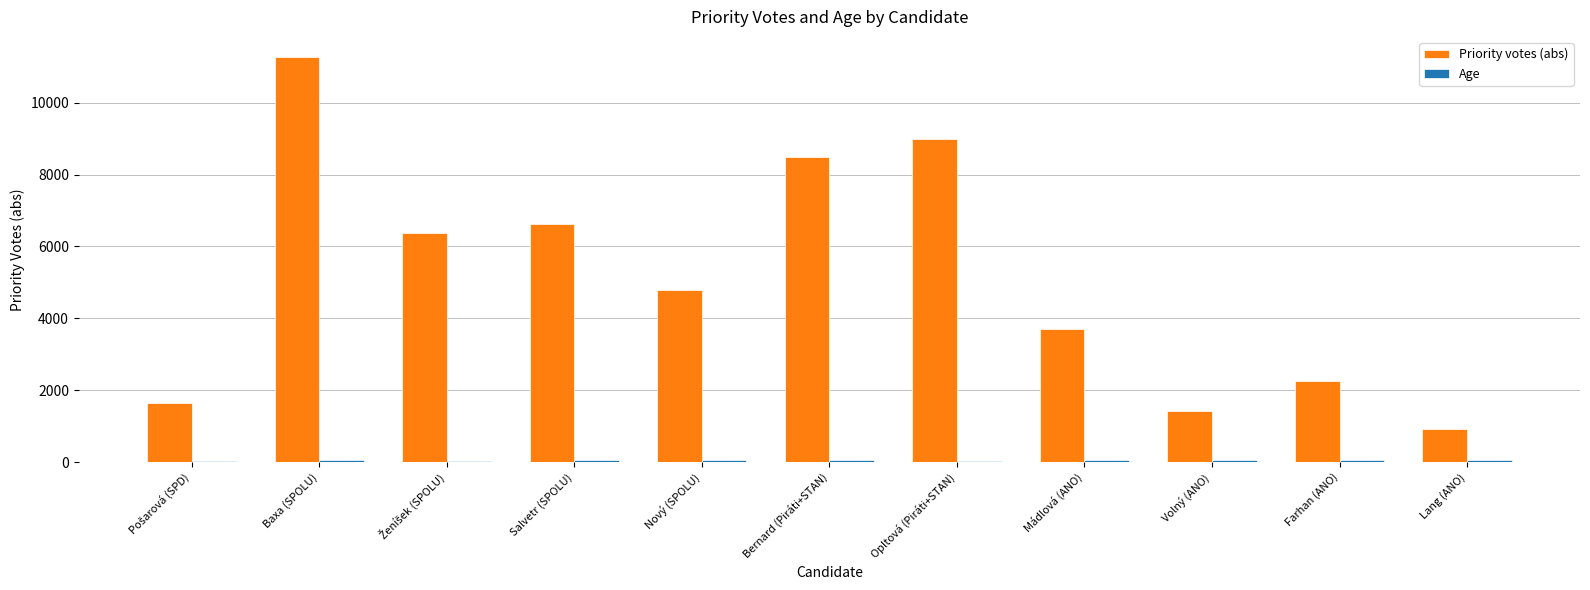

What is the value of the Priority votes (abs) bar at the 8th from the left?

3699